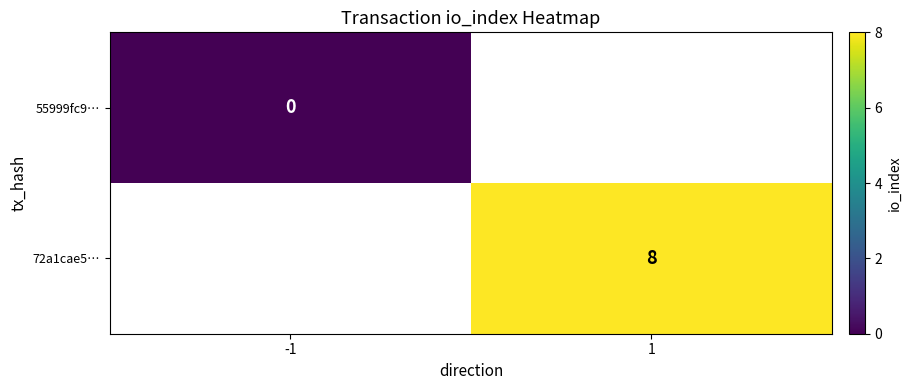

The 72a1cae5… series shows 2 at 1. True or false?

False